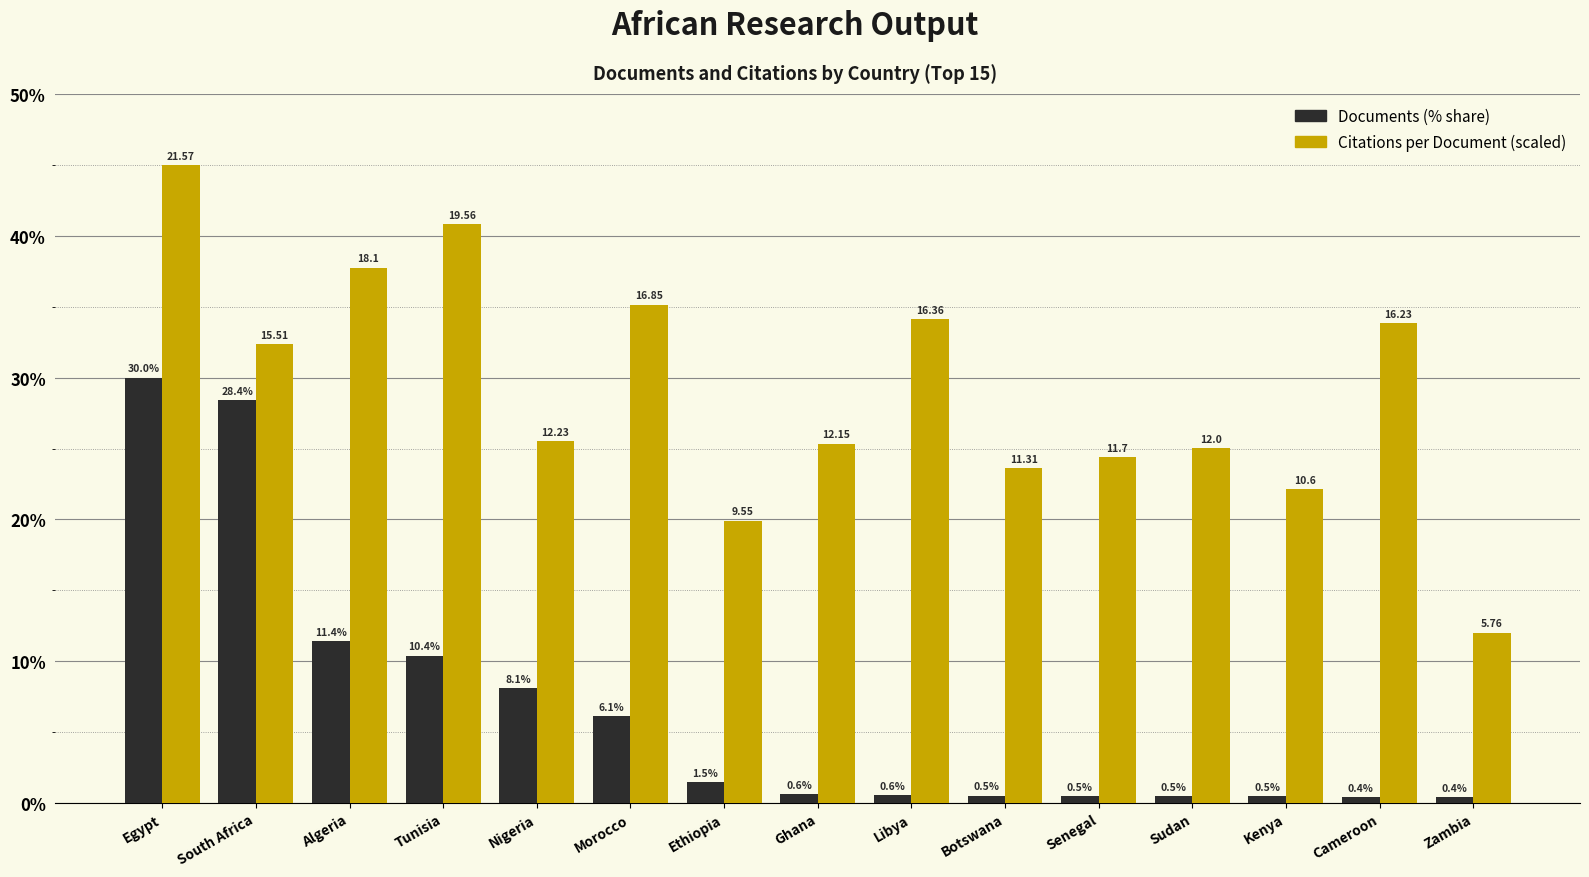

What is the difference between the second highest and minimum values in the Citations per Document (scaled) series?

28.8